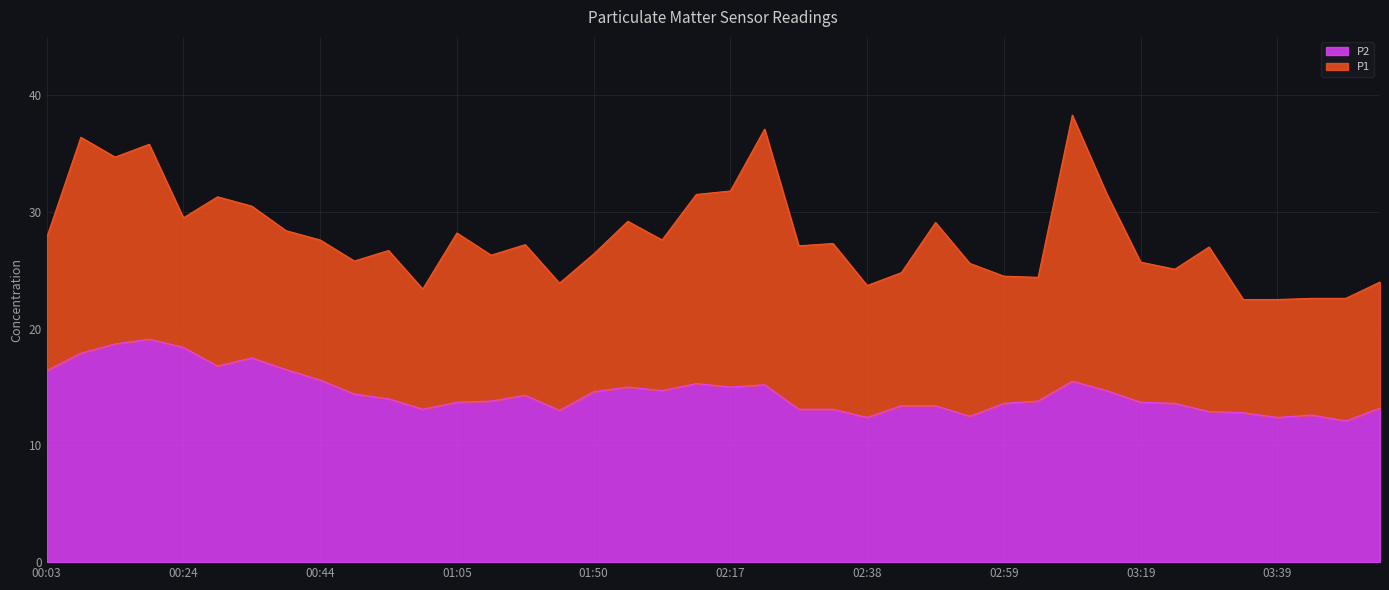

True or false: P2 has more than 2 points higher than both neighbors.

True